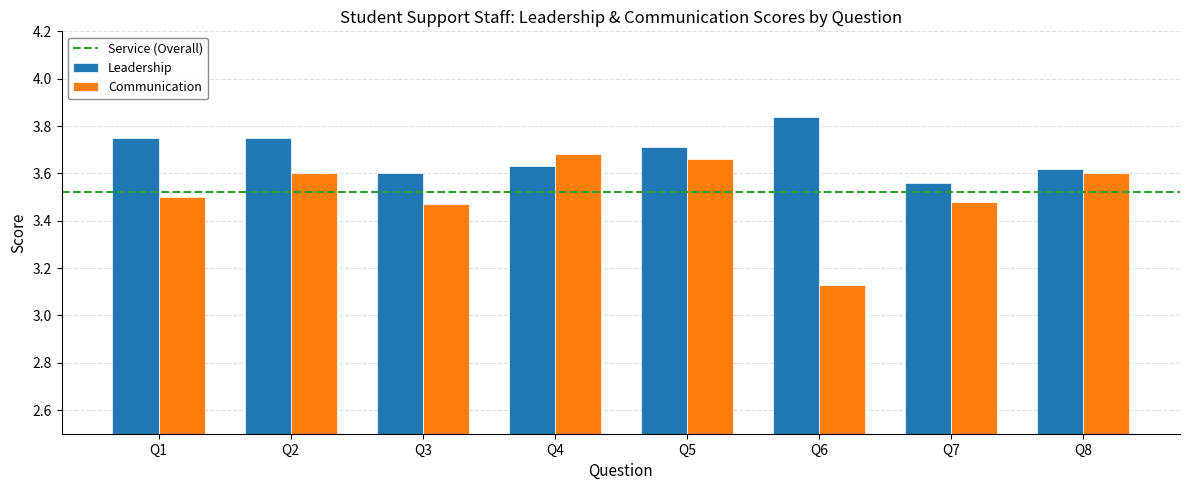

The value of Communication at Q3 is 0.7. True or false?

False